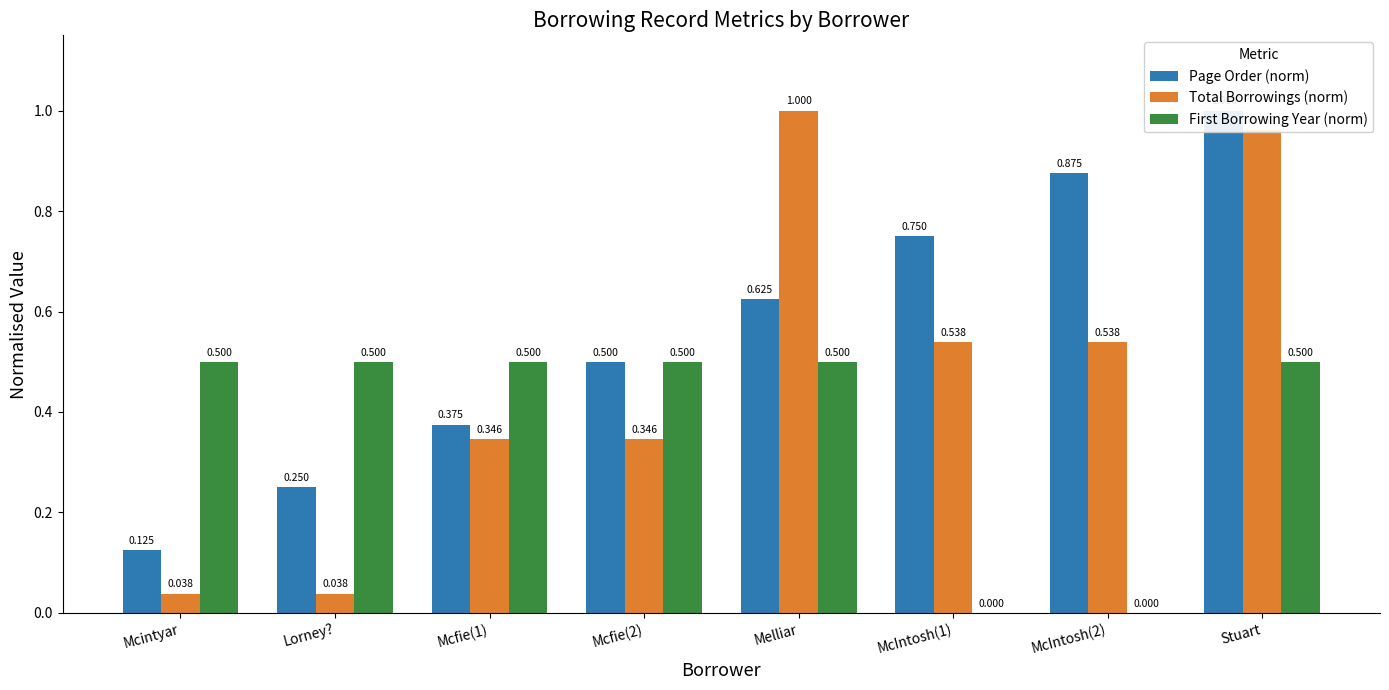

Which category has the highest value across all series?

Stuart